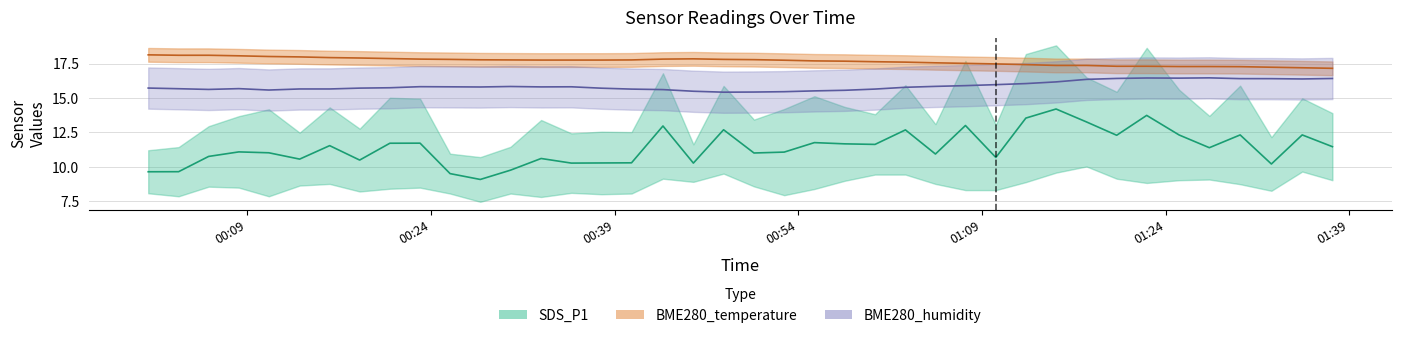

In BME280_temp mid, how many points are higher than both neighbors (excluding endpoints)?

1